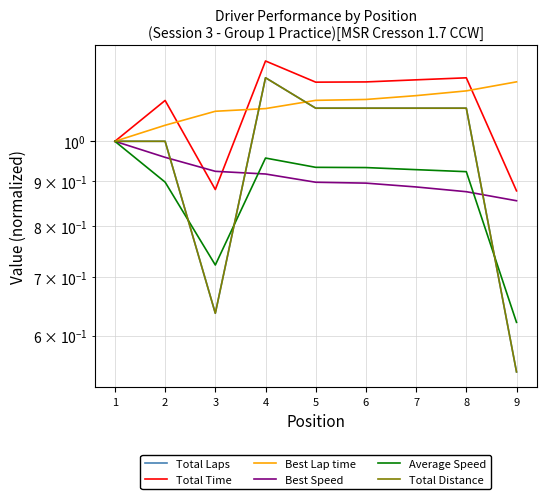

Is it true that Best Speed equals 0.6 at 2?

False